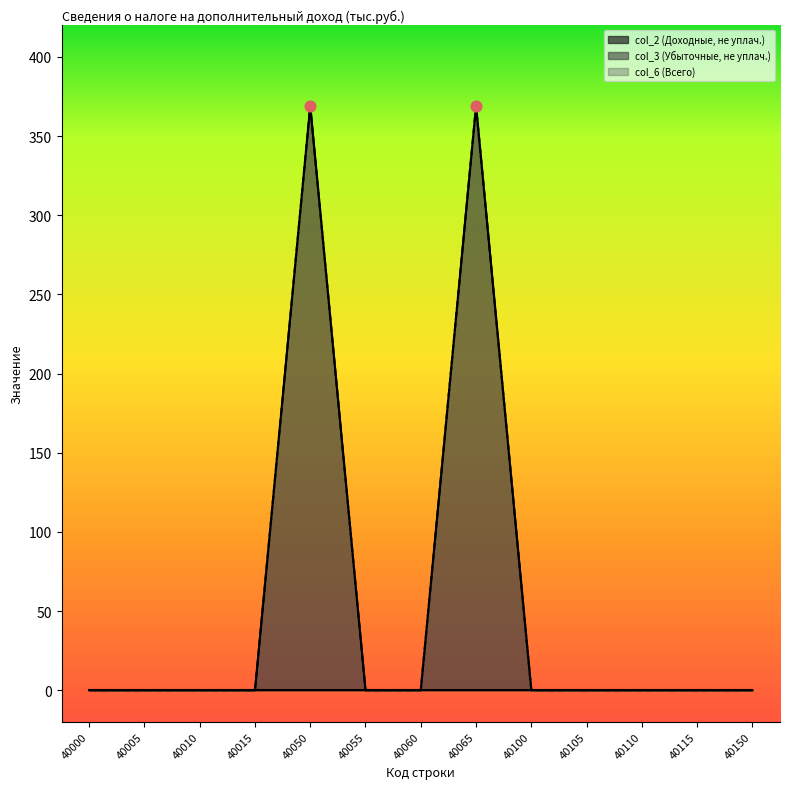

Which series contains the highest Y value?

col_3